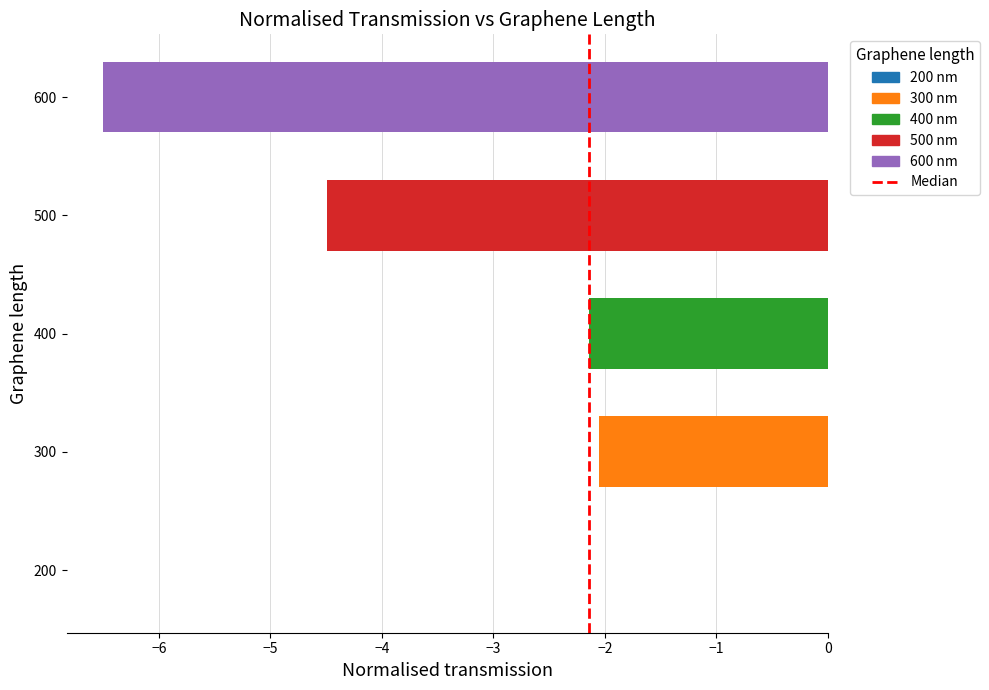

Which category has the highest value across all series?

200